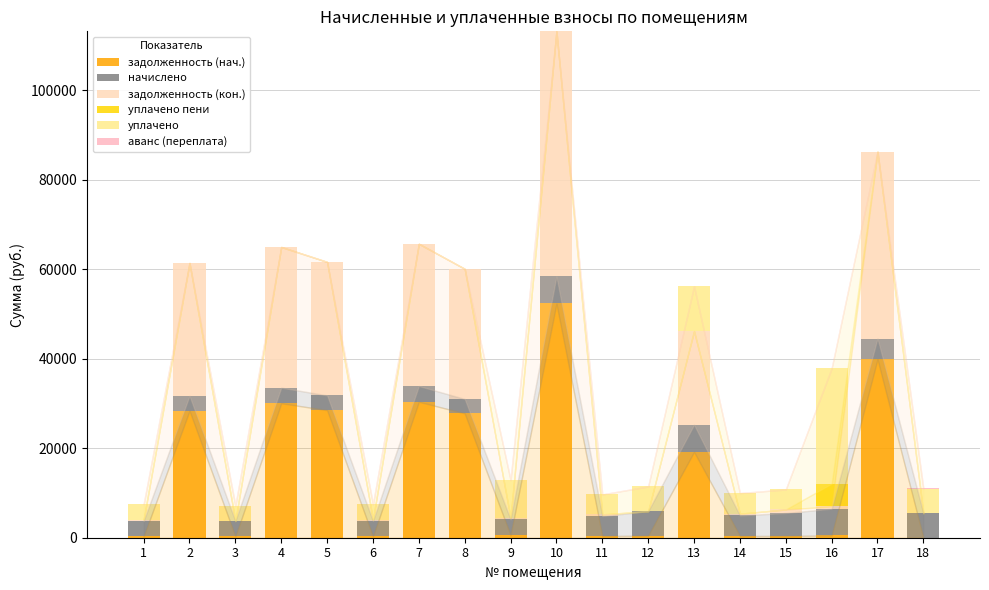

At which label does уплачено first exceed 3460?

6